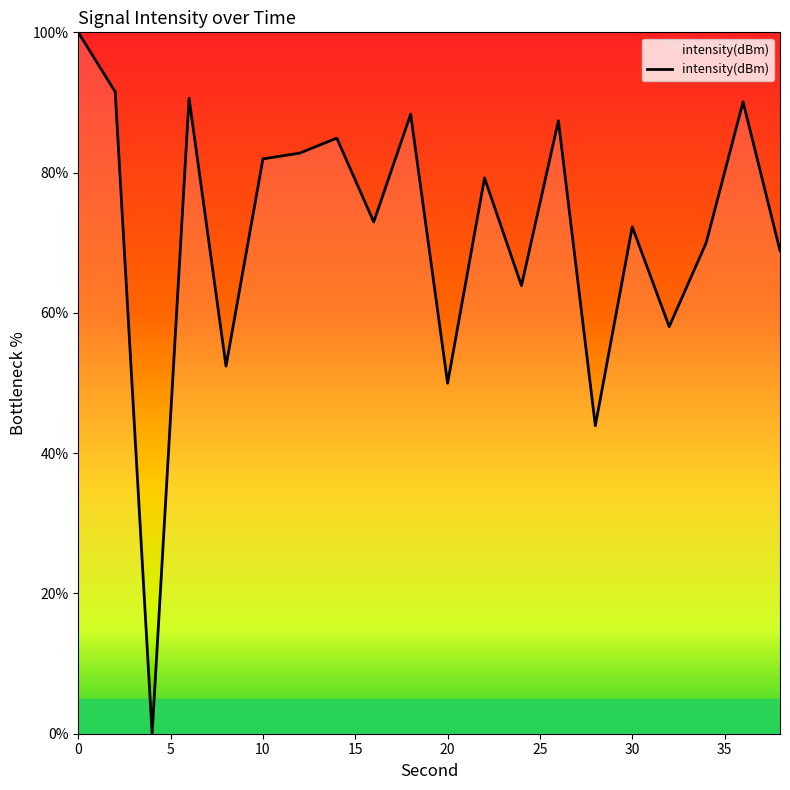

What is the difference between the maximum and minimum values?

100.0